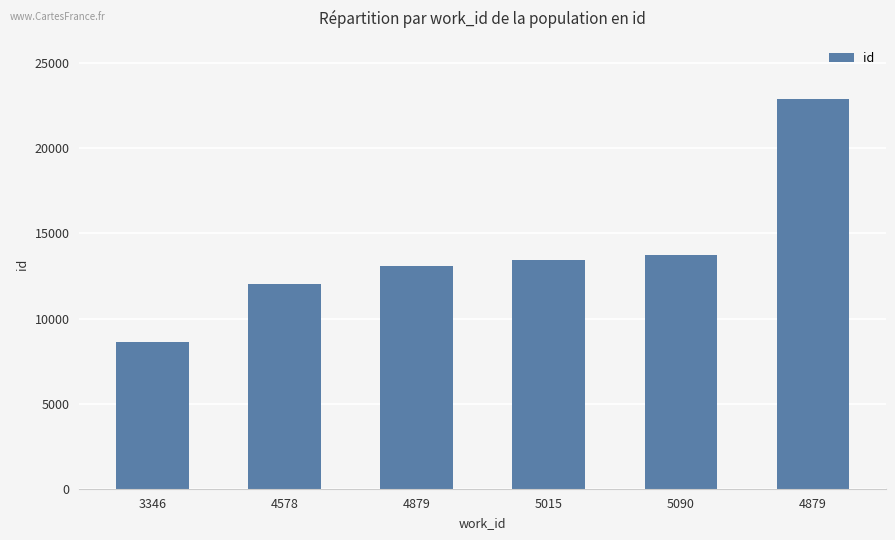

Are the bars horizontal?

No